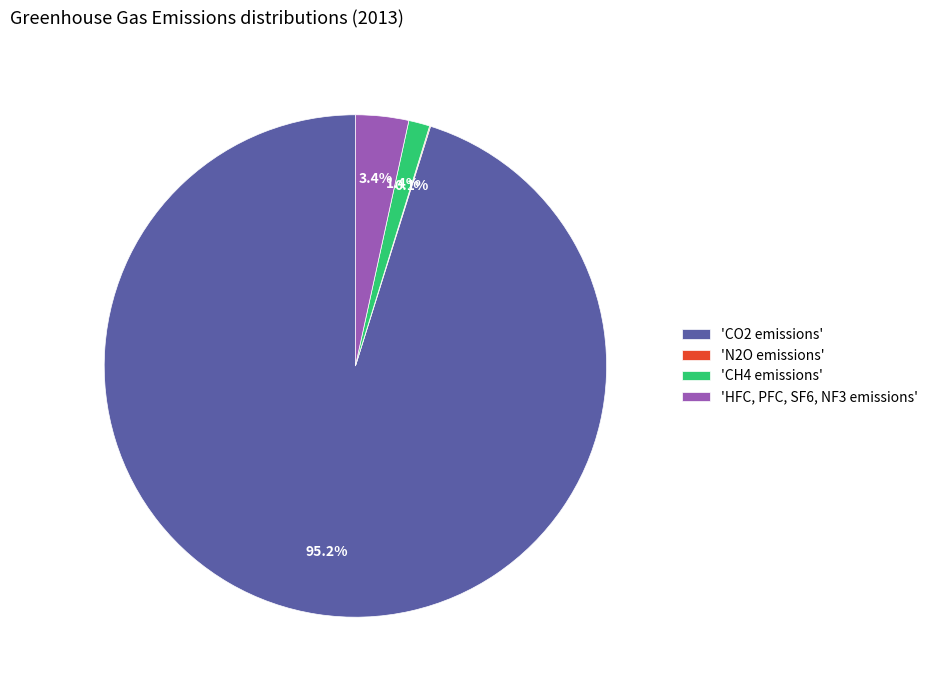

Do 'CH4 emissions' and 'HFC, PFC, SF6, NF3 emissions' together represent more than half of the pie?

No